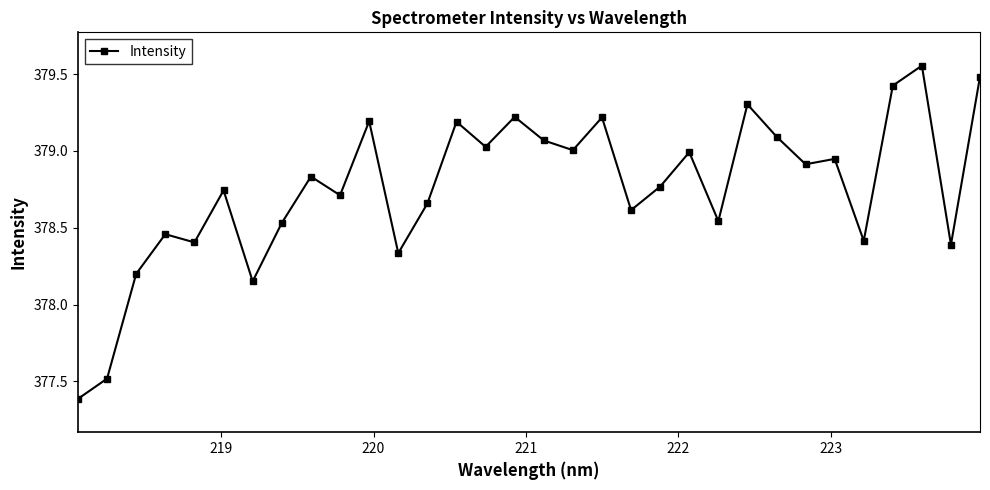

What is the smallest value displayed?

377.4